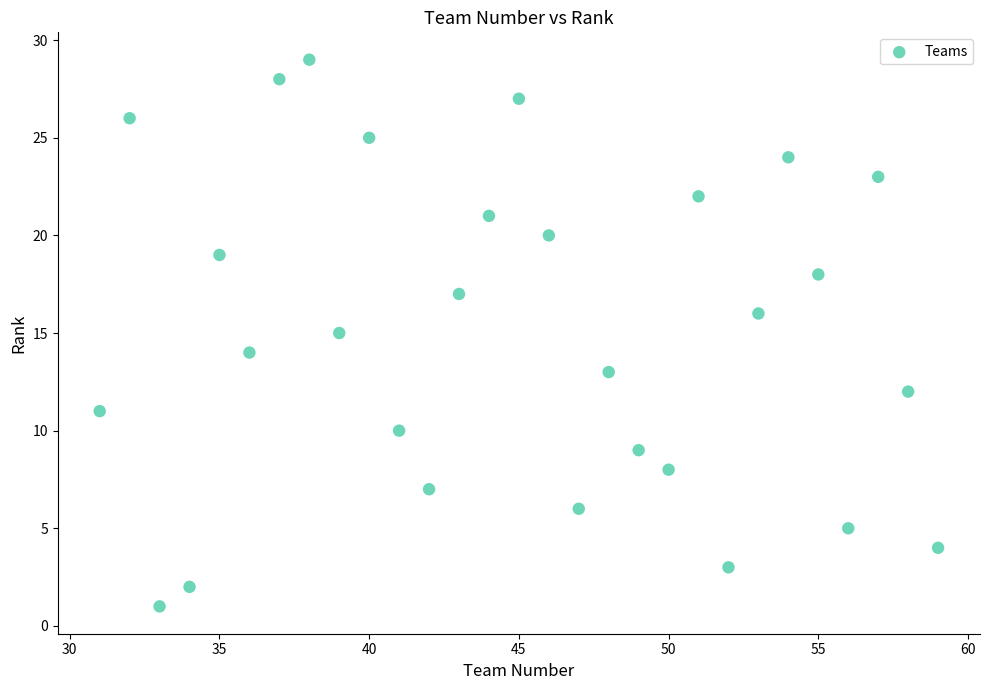

What is the range of X values (max minus min)?

28